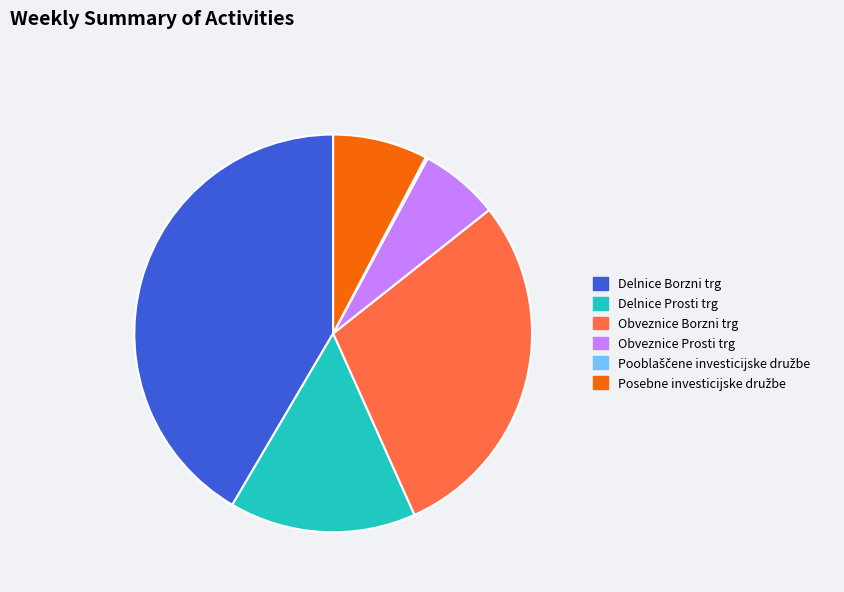

Which category has the biggest portion of the pie?

Delnice Borzni trg